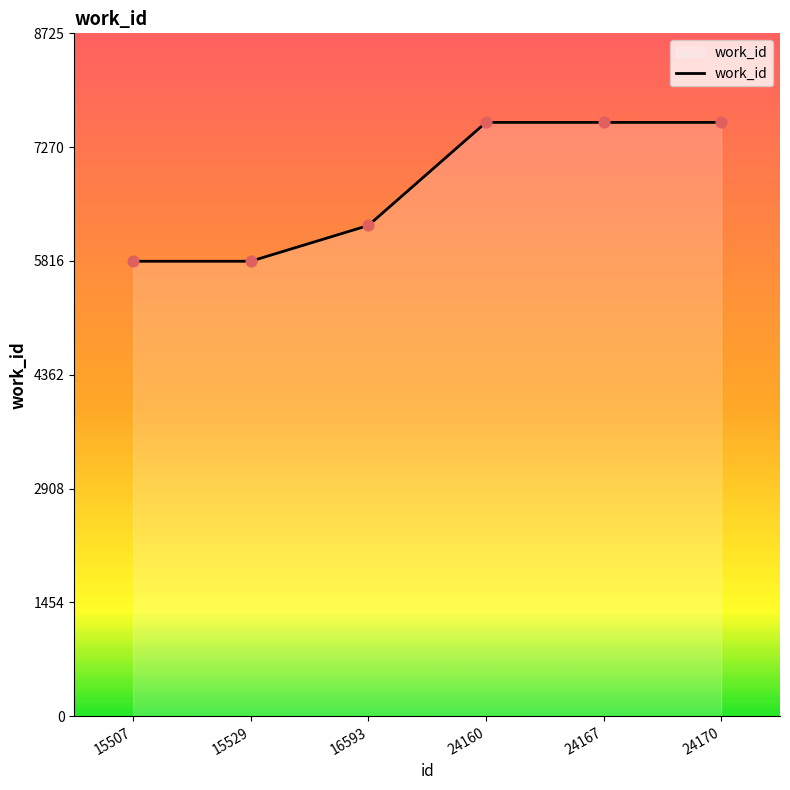

What is the change in value from 16593 to 24167?

+1317